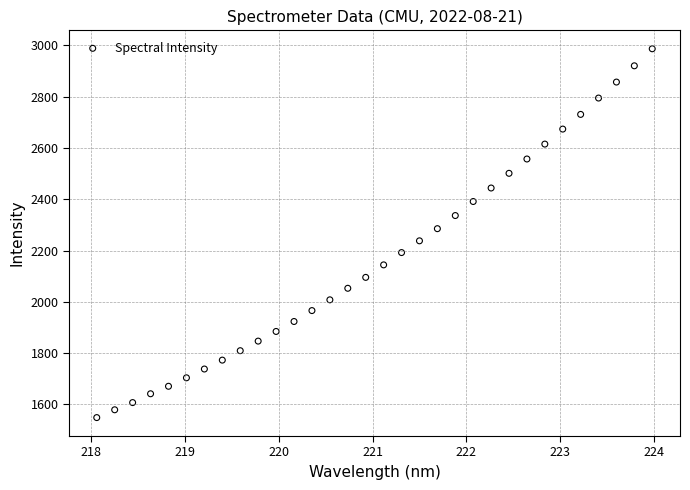

What is the range of Y values (max minus min)?

1437.3